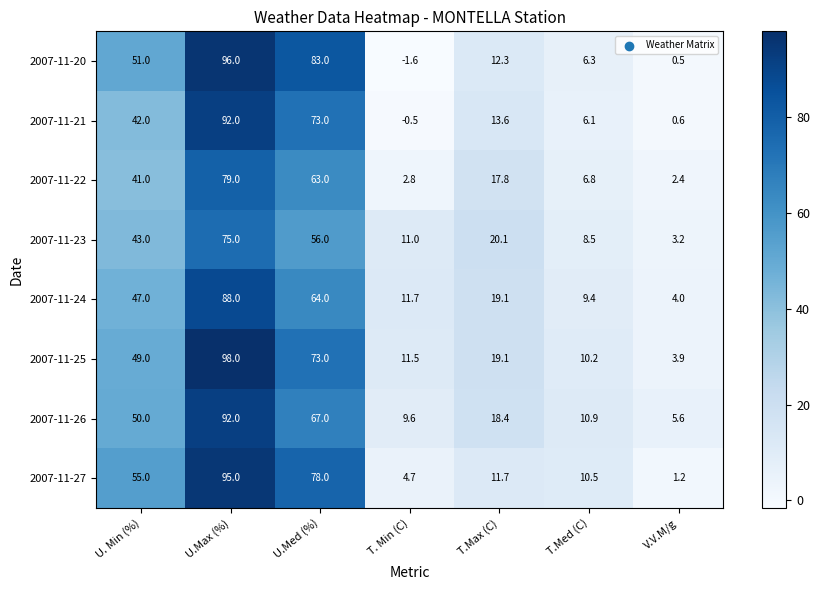

How many distinct data groups are displayed?

8